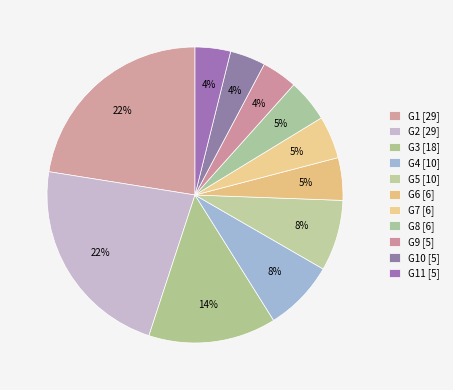

Count the number of slices in the pie.

11